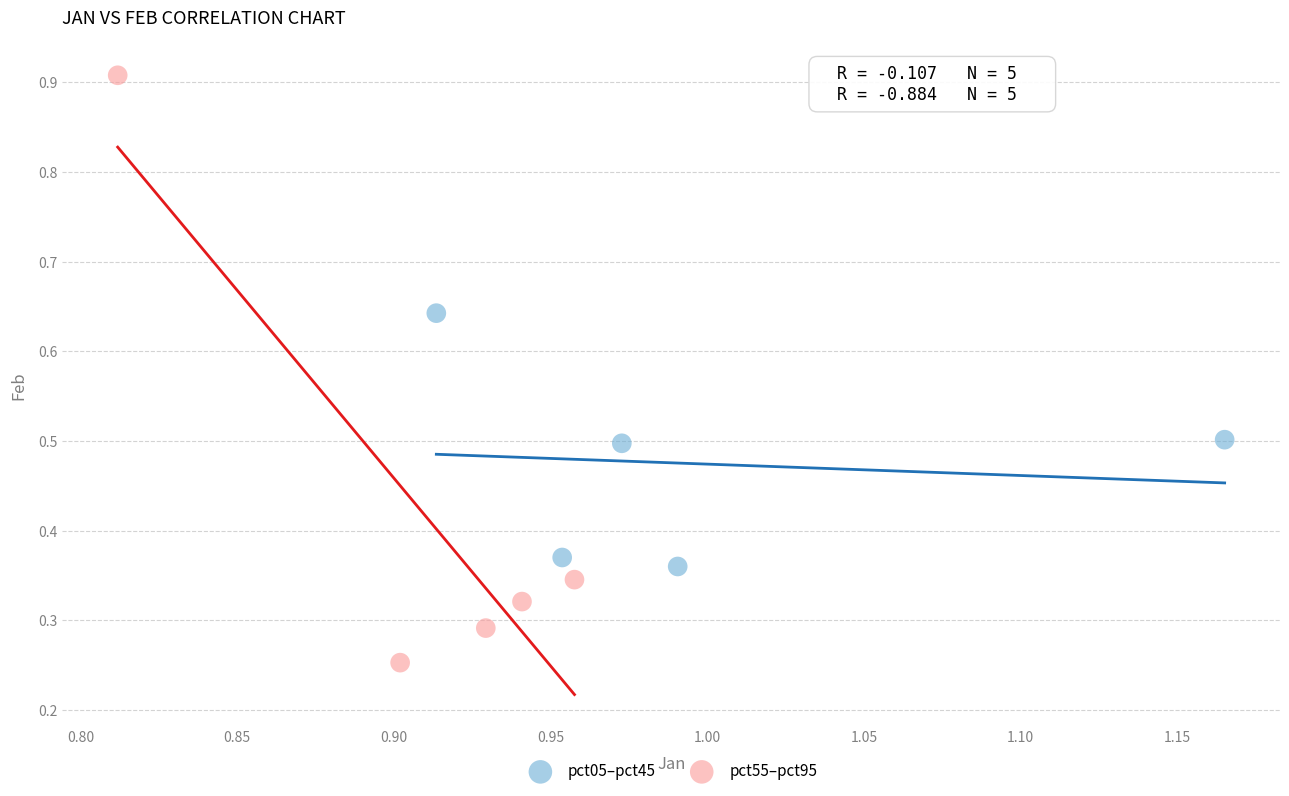

Which series contains the highest Y value?

pct55–pct95